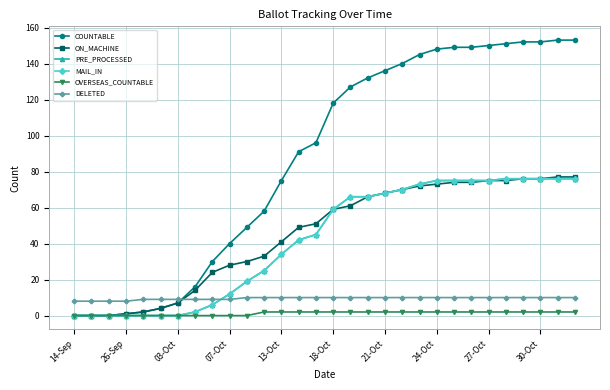

Reading right to left, what are all the values shown in this chart?

COUNTABLE: 153	153	152	152	151	150	149	149	148	145	140	136	132	127	118	96	91	75	58	49	40	30	16	7	4	2	1	0	0	0
ON_MACHINE: 77	77	76	76	75	75	74	74	73	72	70	68	66	61	59	51	49	41	33	30	28	24	14	7	4	2	1	0	0	0
PRE_PROCESSED: 76	76	76	76	76	75	75	75	75	73	70	68	66	66	59	45	42	34	25	19	12	6	2	0	0	0	0	0	0	0
MAIL_IN: 76	76	76	76	76	75	75	75	75	73	70	68	66	66	59	45	42	34	25	19	12	6	2	0	0	0	0	0	0	0
OVERSEAS_COUNTABLE: 2	2	2	2	2	2	2	2	2	2	2	2	2	2	2	2	2	2	2	0	0	0	0	0	0	0	0	0	0	0
DELETED: 10	10	10	10	10	10	10	10	10	10	10	10	10	10	10	10	10	10	10	10	9	9	9	9	9	9	8	8	8	8